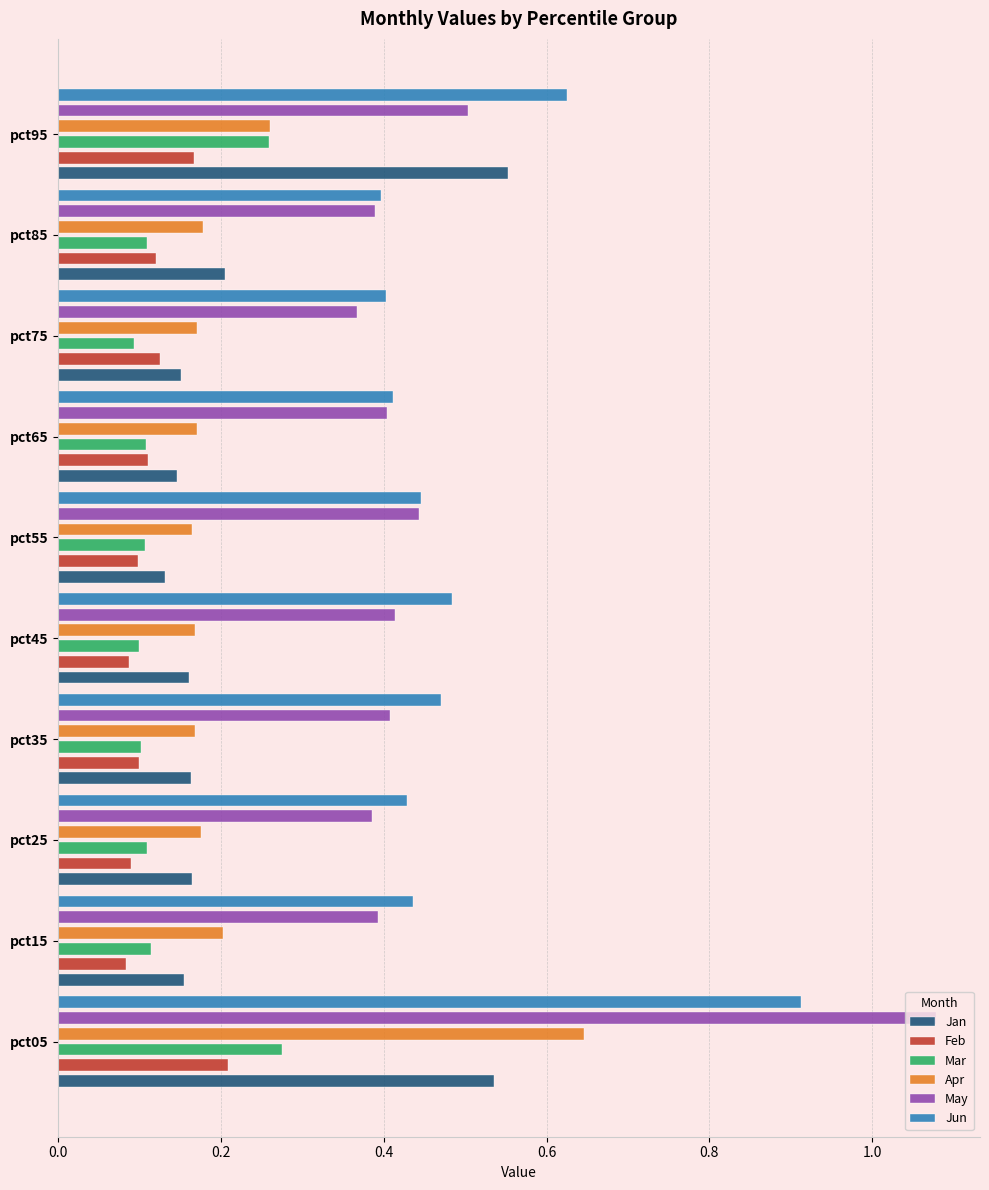

What is the average value of the Feb series?

0.1